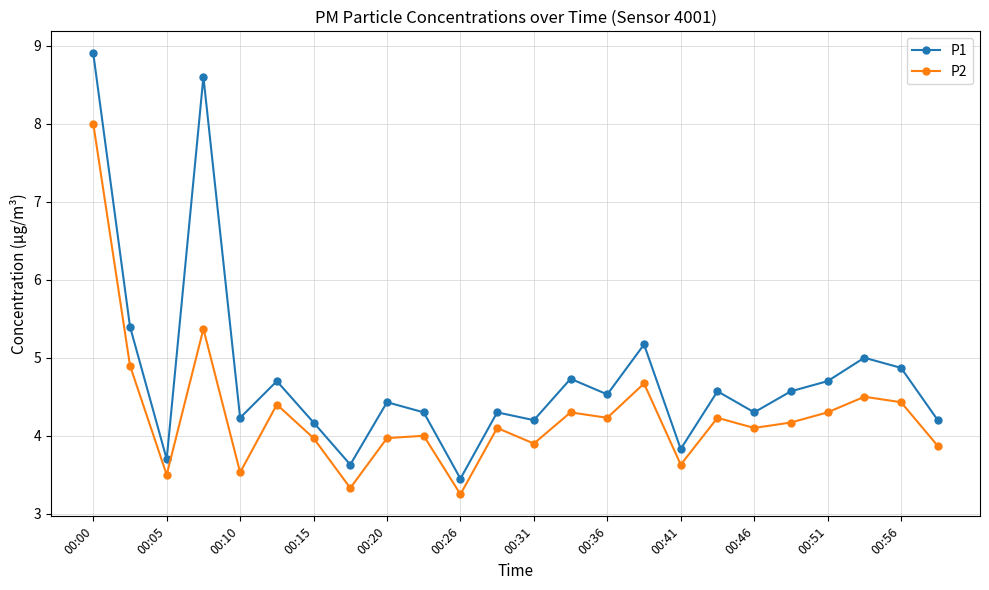

Which series has the widest spread of values?

P1